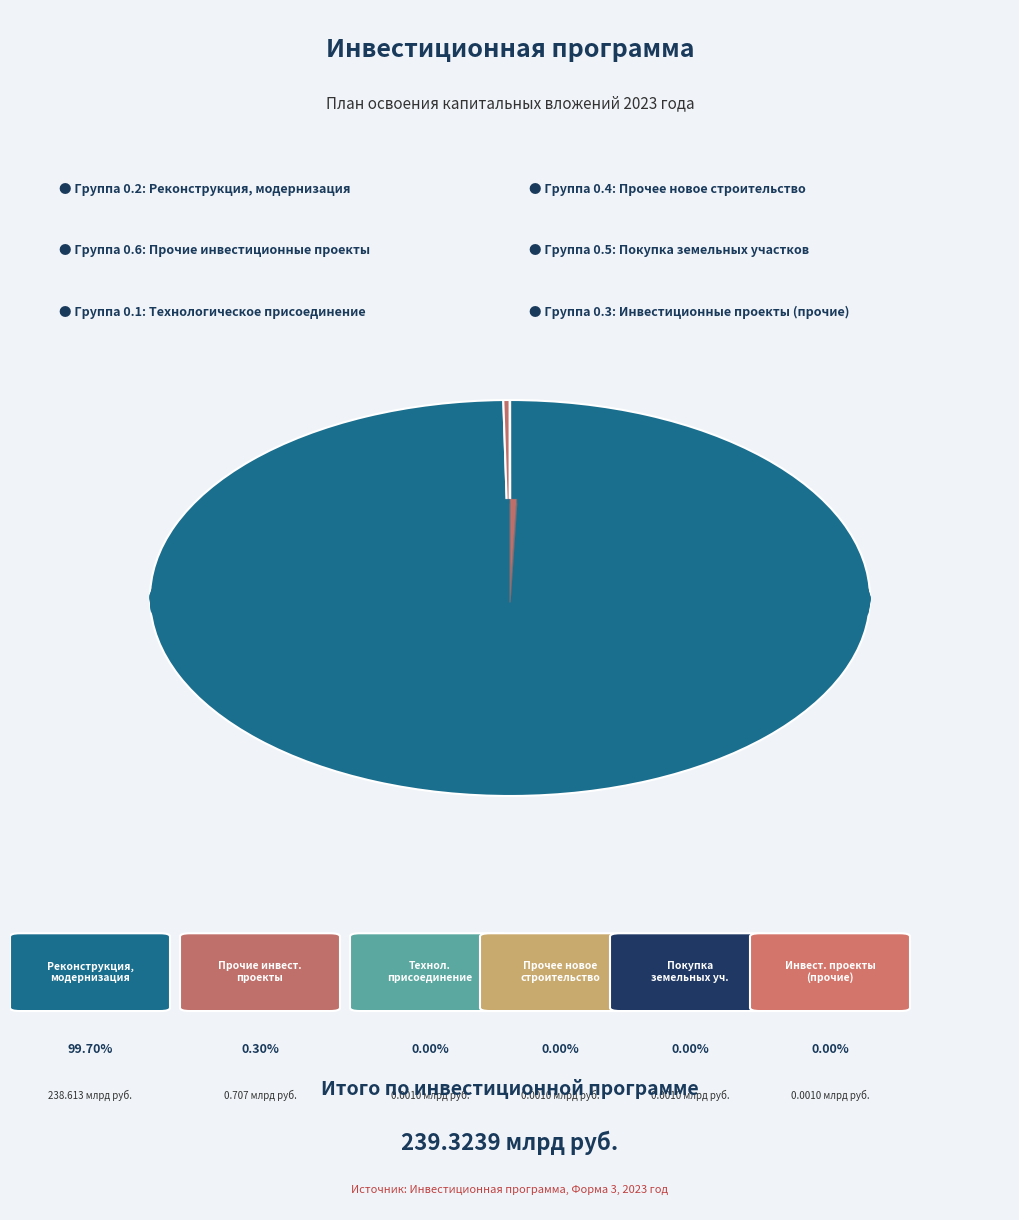

The Прочие инвестиционные проекты slice represents 1% of the pie. True or false?

False